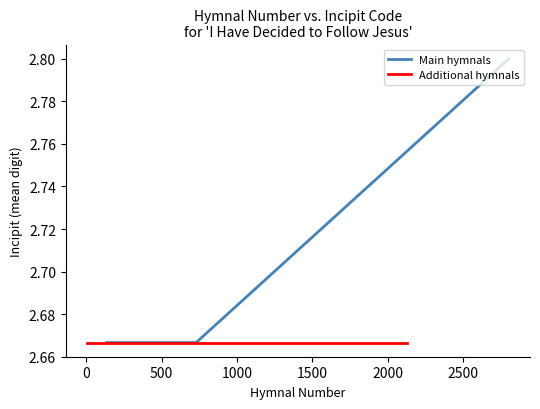

Rank the series by their maximum value, from highest to lowest.

Main hymnals, Additional hymnals